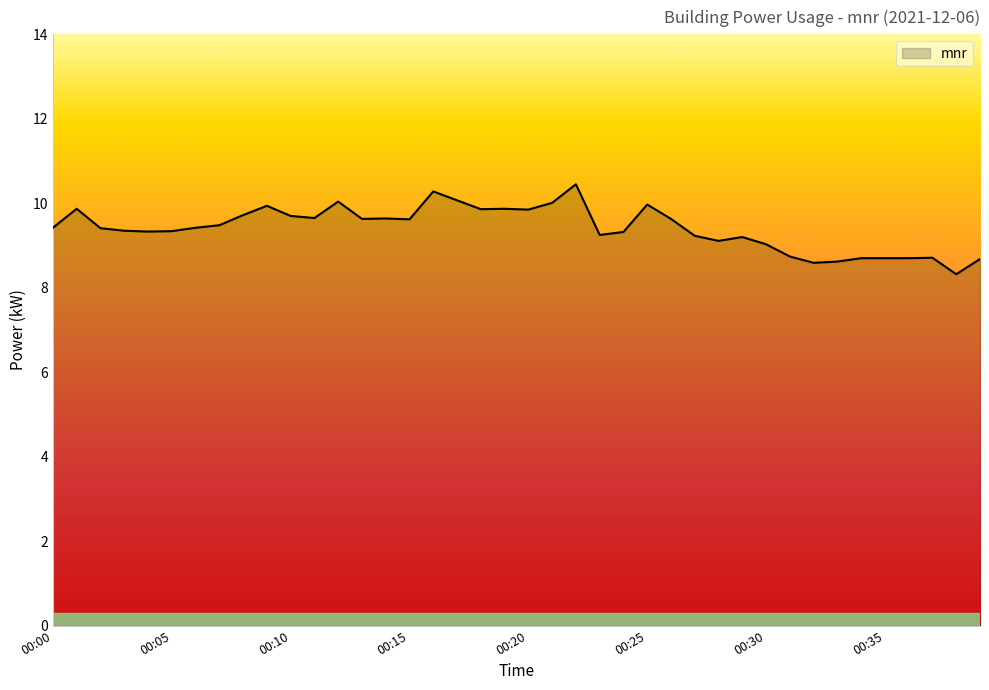

What is the difference between the maximum and minimum values?

2.1